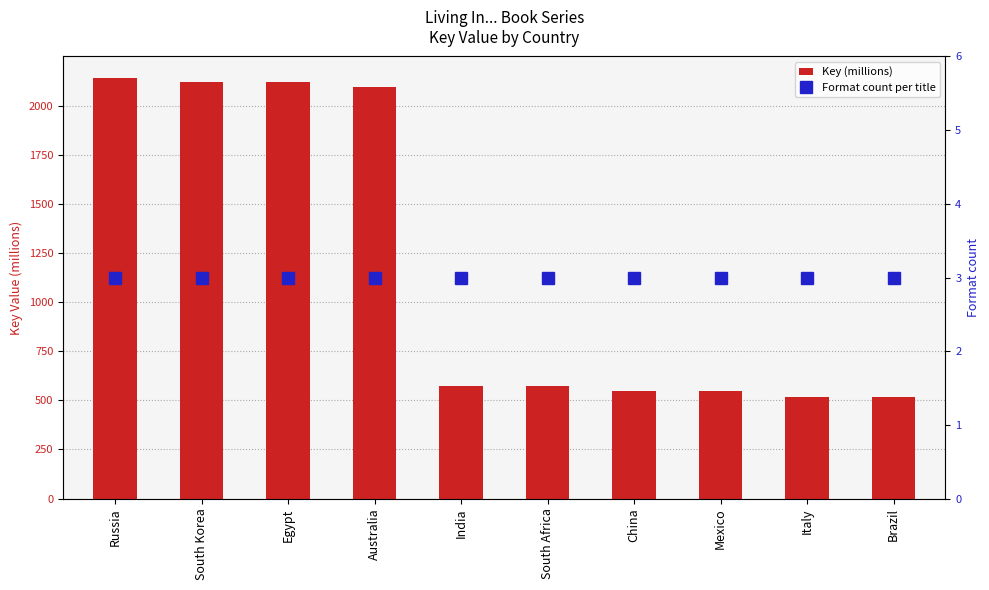

What are all the series names shown in the legend?

Key (millions), Format count per title